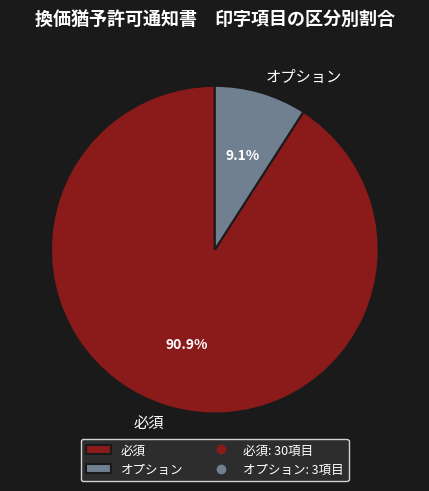

To the nearest percent, what is the difference between the largest and smallest slice percentages?

82%